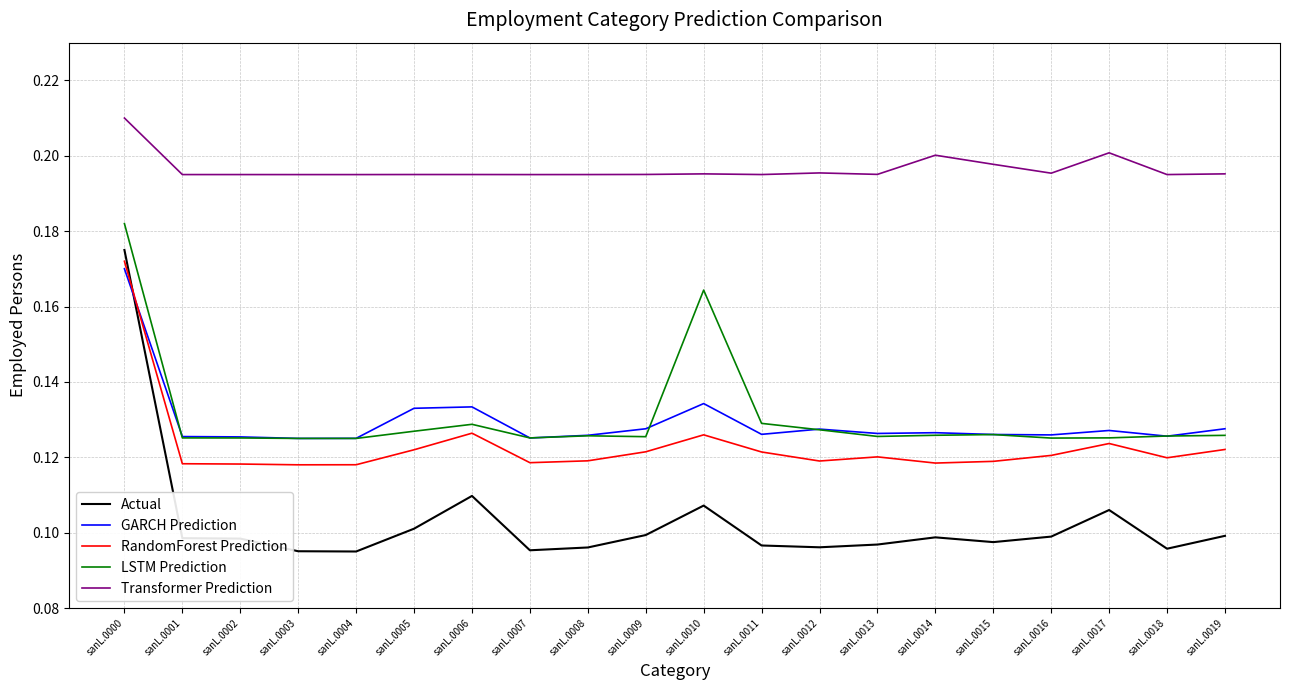

Is it true that Transformer Prediction equals 0.3 at sanL.0004?

False